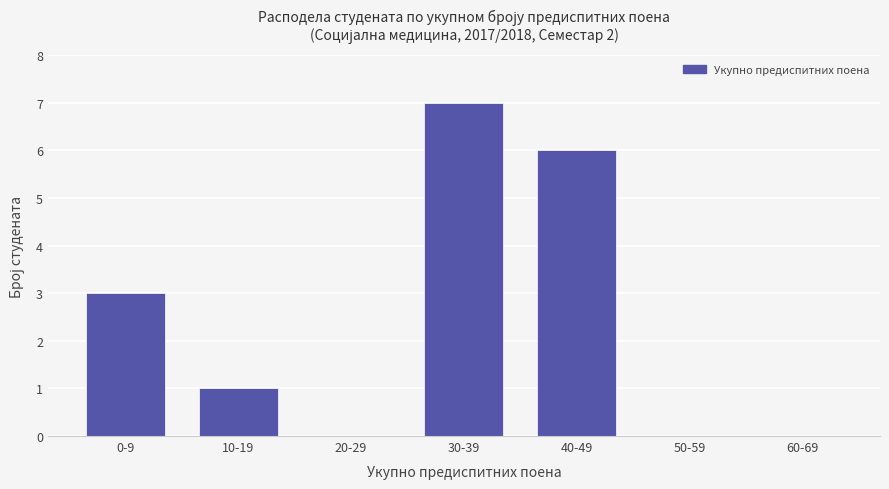

At which category does the chart reach its peak across all series?

30-39